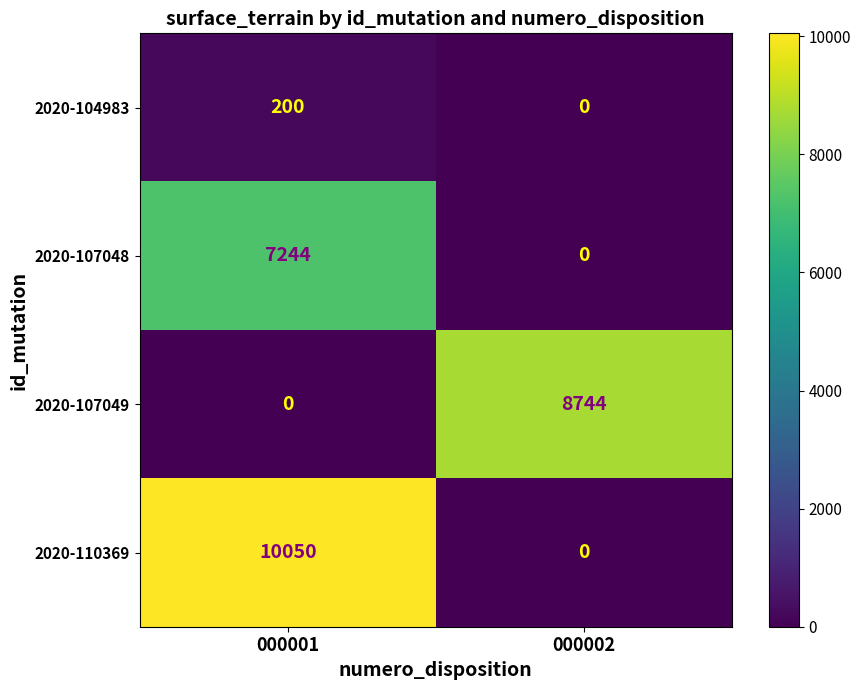

What is the sum of all 2020-107049 values?

8744